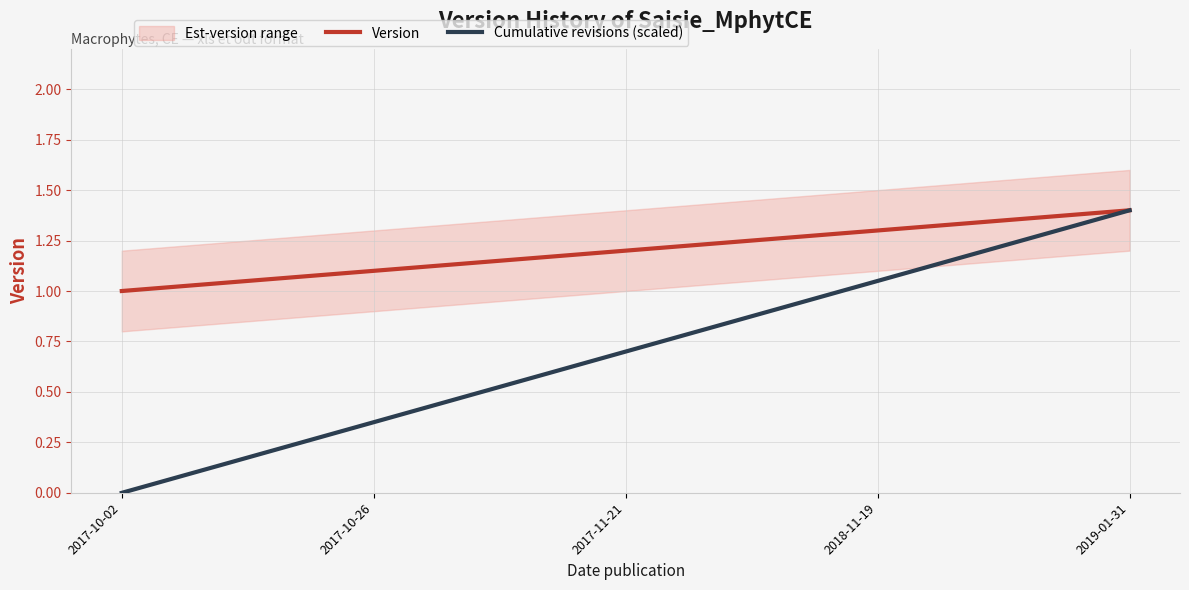

True or false: Version and Cumulative revisions (scaled) intersect in this chart.

False